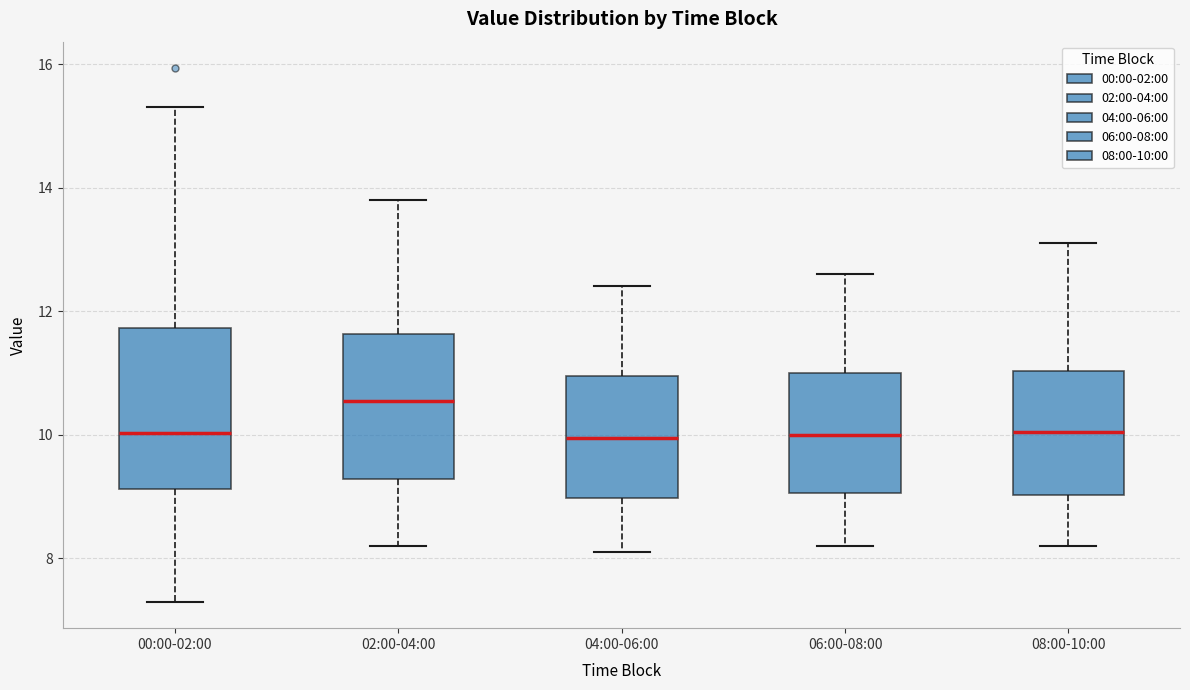

Reading left to right, read every box against the y-axis: the position of its median line, the range the box covers, and the ends of its whiskers. The values are not printed on the chart, so give them approximately, as read against the axis.

00:00-02:00: median 10.0, box 9.2 to 11.8, whiskers 7.4 to 15.4
02:00-04:00: median 10.6, box 9.2 to 11.6, whiskers 8.2 to 13.8
04:00-06:00: median 10.0, box 9.0 to 11.0, whiskers 8.2 to 12.4
06:00-08:00: median 10.0, box 9.0 to 11.0, whiskers 8.2 to 12.6
08:00-10:00: median 10.0, box 9.0 to 11.0, whiskers 8.2 to 13.2